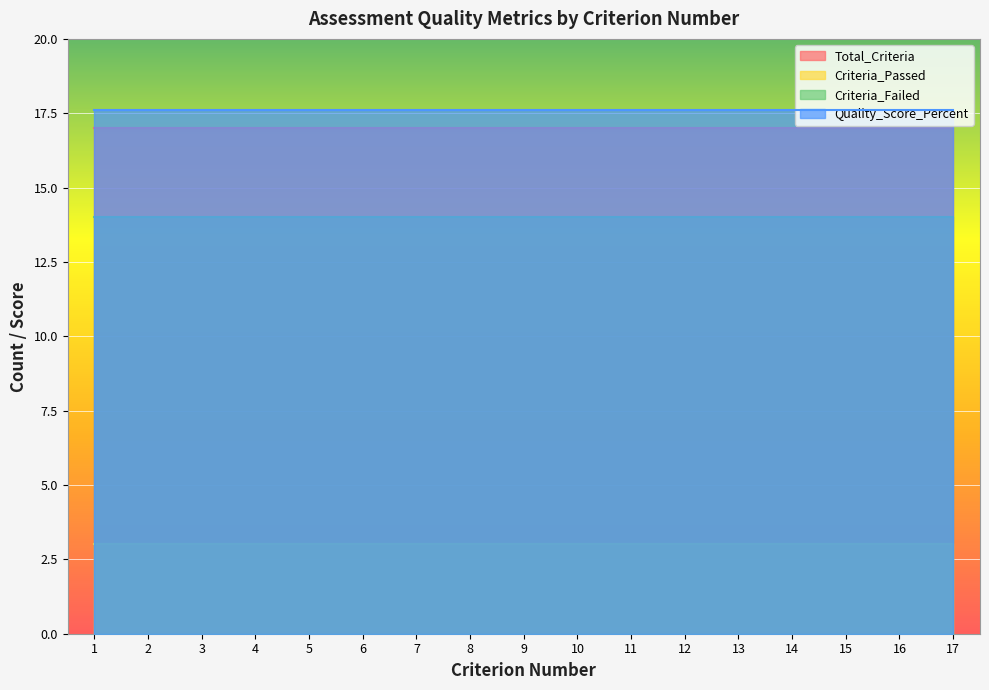

What is the difference between the highest and lowest values at 2?

14.6